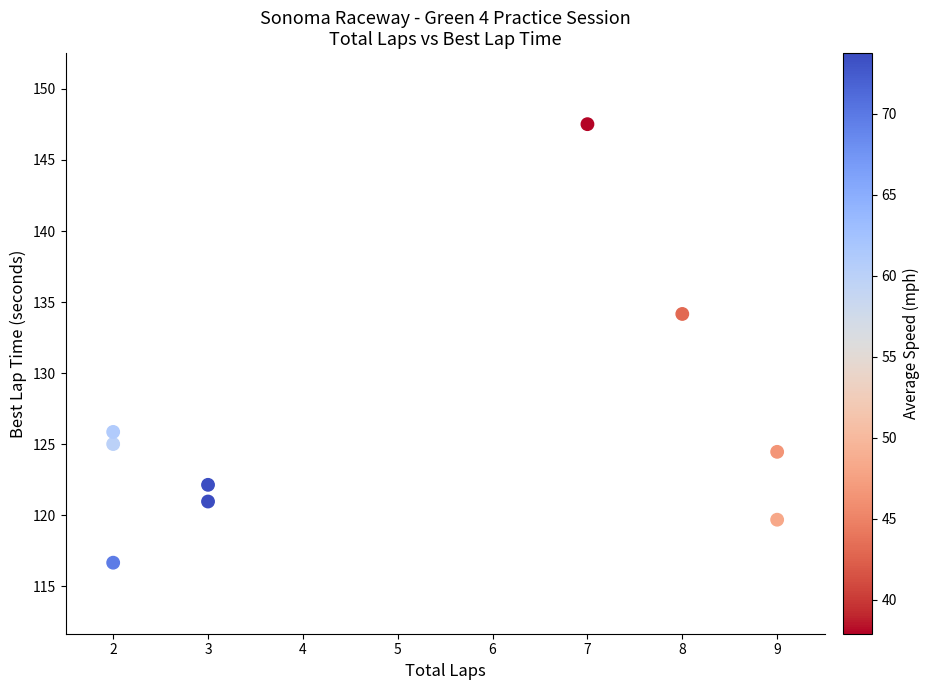

What is the average X value?

5.0